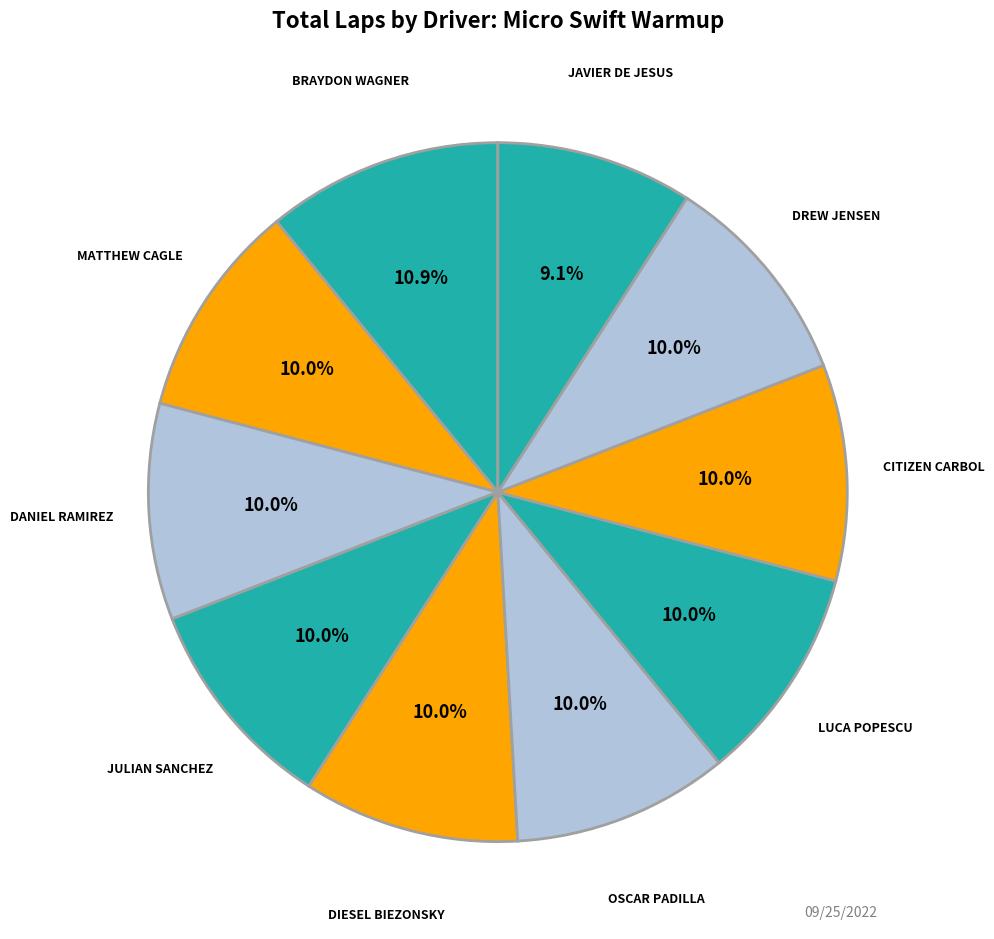

How many segments does this pie chart have?

10